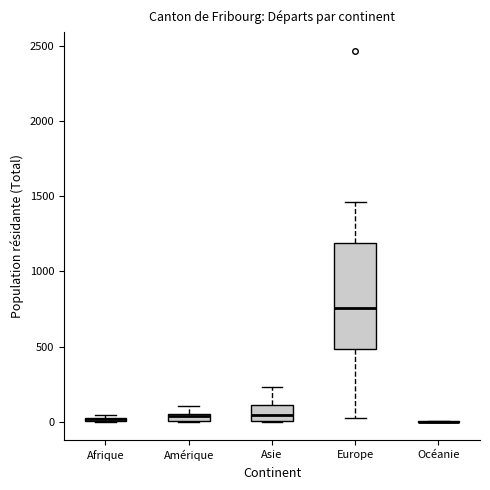

Which box is the tallest, from its lower edge to its upper edge?

Europe